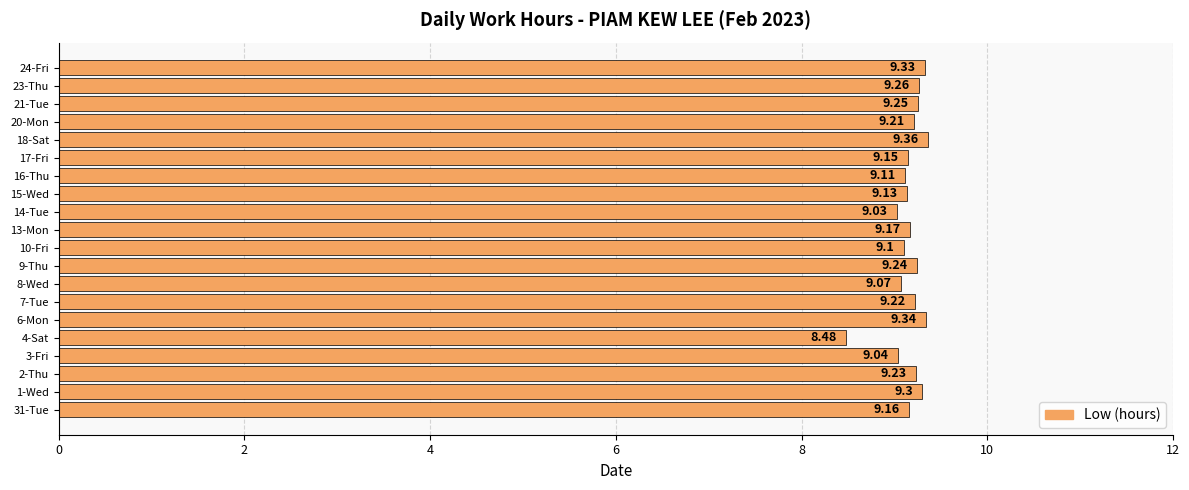

Rank the categories by value from highest to lowest.

18-Sat, 6-Mon, 24-Fri, 1-Wed, 23-Thu, 21-Tue, 9-Thu, 2-Thu, 7-Tue, 20-Mon, 13-Mon, 31-Tue, 17-Fri, 15-Wed, 16-Thu, 10-Fri, 8-Wed, 3-Fri, 14-Tue, 4-Sat